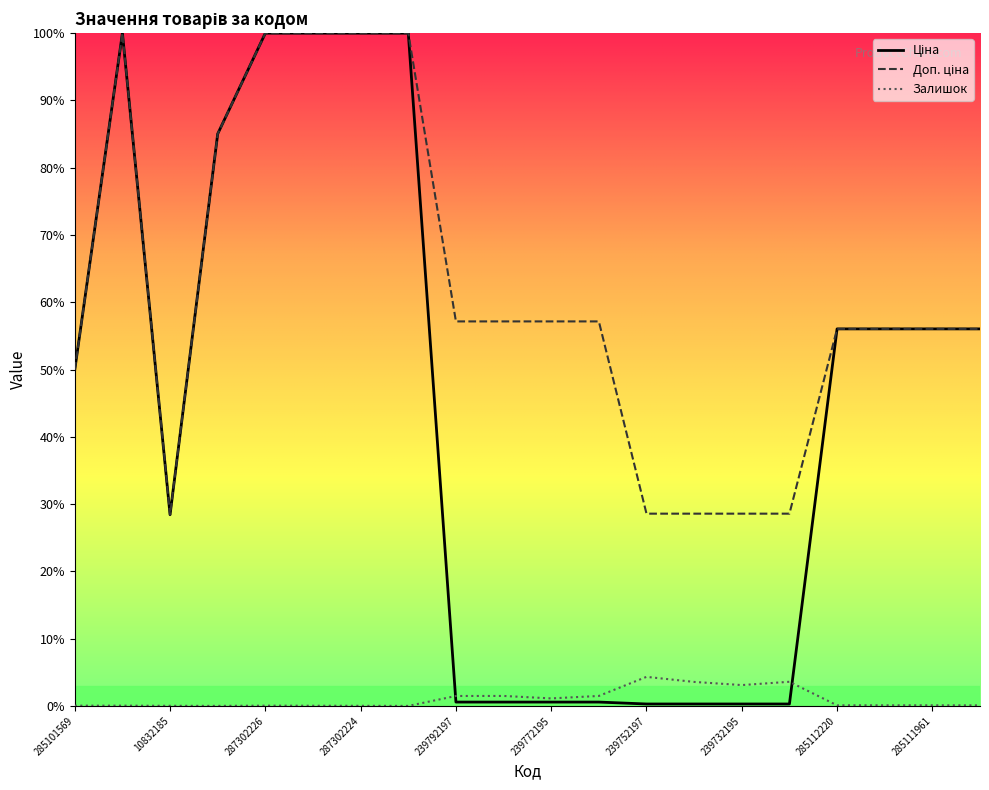

What is the maximum value shown in the chart?

100.0